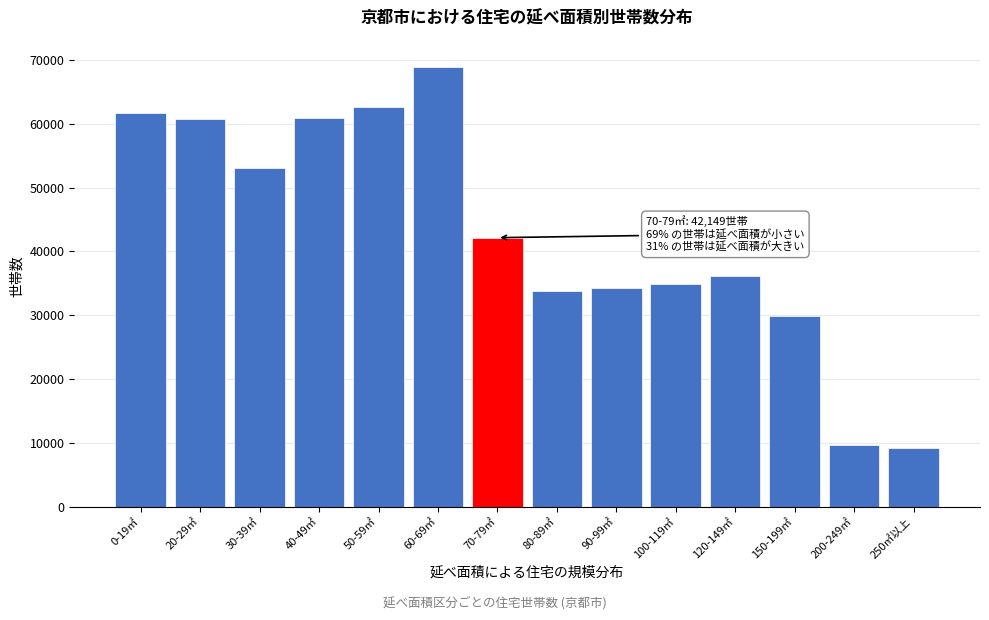

What is the average value?

42727